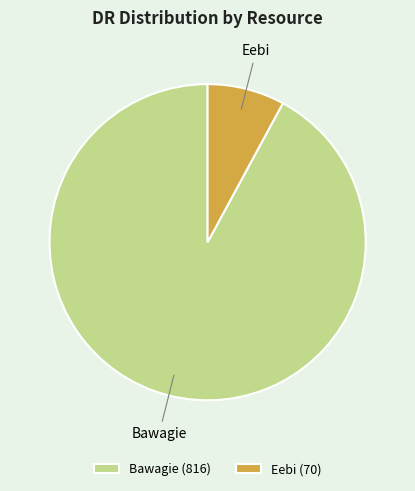

Is it true that Bawagie is 81% of the pie?

False